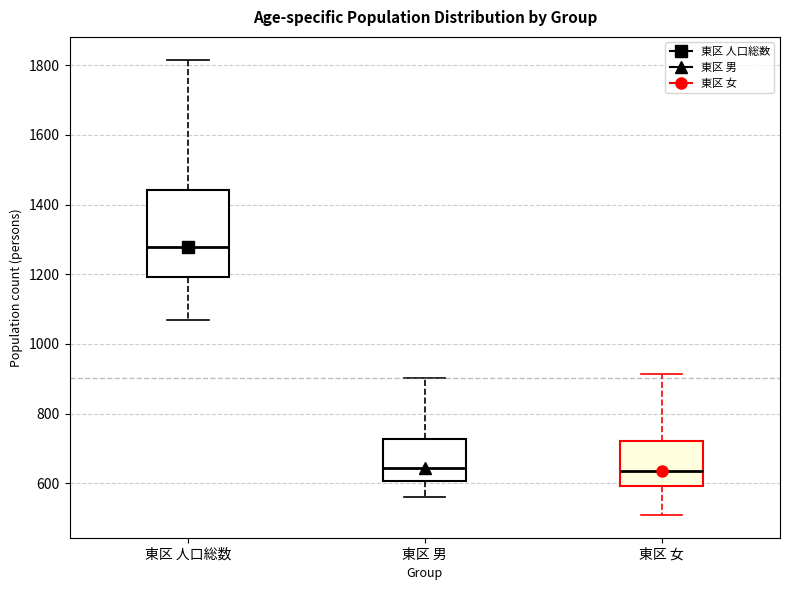

Which box is the tallest, from its lower edge to its upper edge?

東区 人口総数